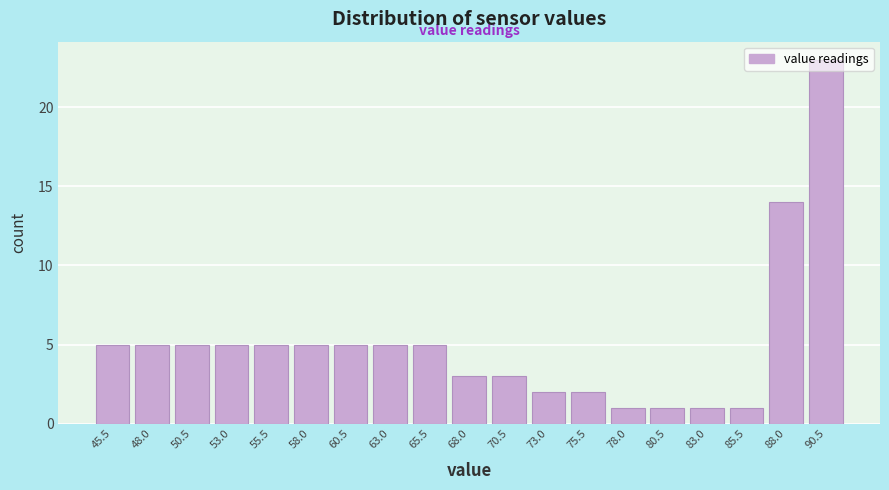

Reading left to right, list every bar in this chart as the range it spans on the x-axis followed by its height. Neither the bar edges nor the heights are printed on the chart, so give them approximately, as read against the axes.

44.25 to 46.75: 5
46.75 to 49.25: 5
49.25 to 51.75: 5
51.75 to 54.25: 5
54.25 to 56.75: 5
56.75 to 59.25: 5
59.25 to 61.75: 5
61.75 to 64.25: 5
64.25 to 66.75: 5
66.75 to 69.25: 3
69.25 to 71.75: 3
71.75 to 74.25: 2
74.25 to 76.75: 2
76.75 to 79.25: 1
79.25 to 81.75: 1
81.75 to 84.25: 1
84.25 to 86.75: 1
86.75 to 89.25: 14
89.25 to 91.75: 23